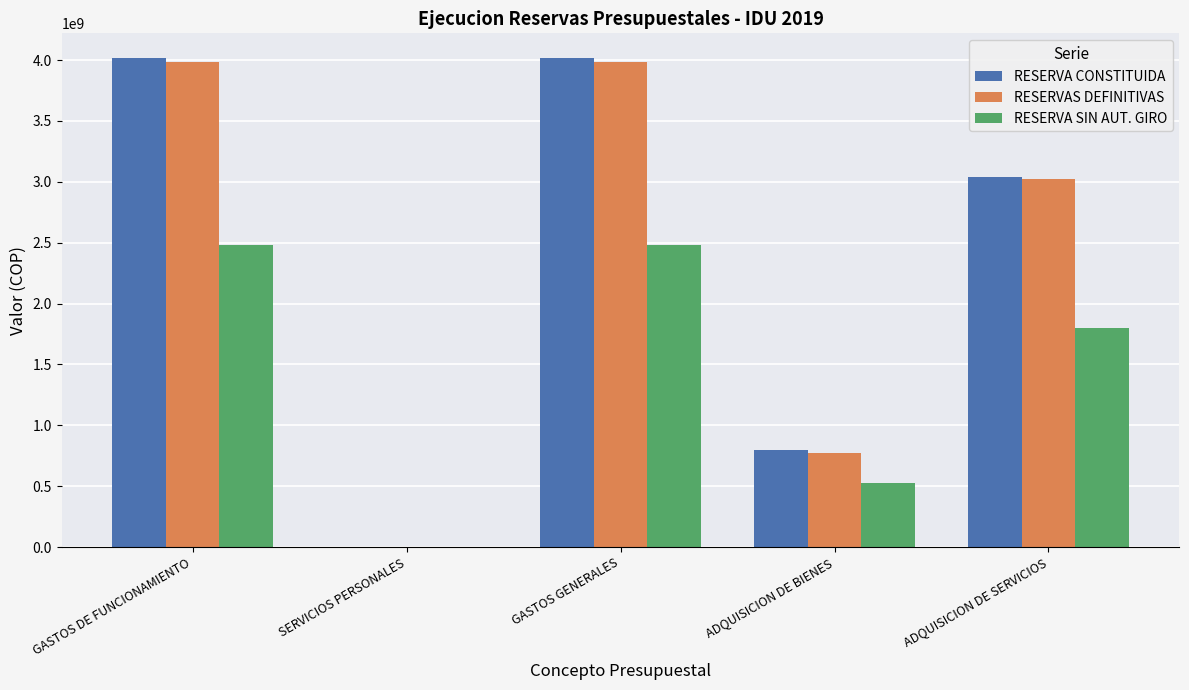

Is the value of RESERVA SIN AUT. GIRO at GASTOS DE FUNCIONAMIENTO greater than the value of RESERVAS DEFINITIVAS at GASTOS DE FUNCIONAMIENTO?

No